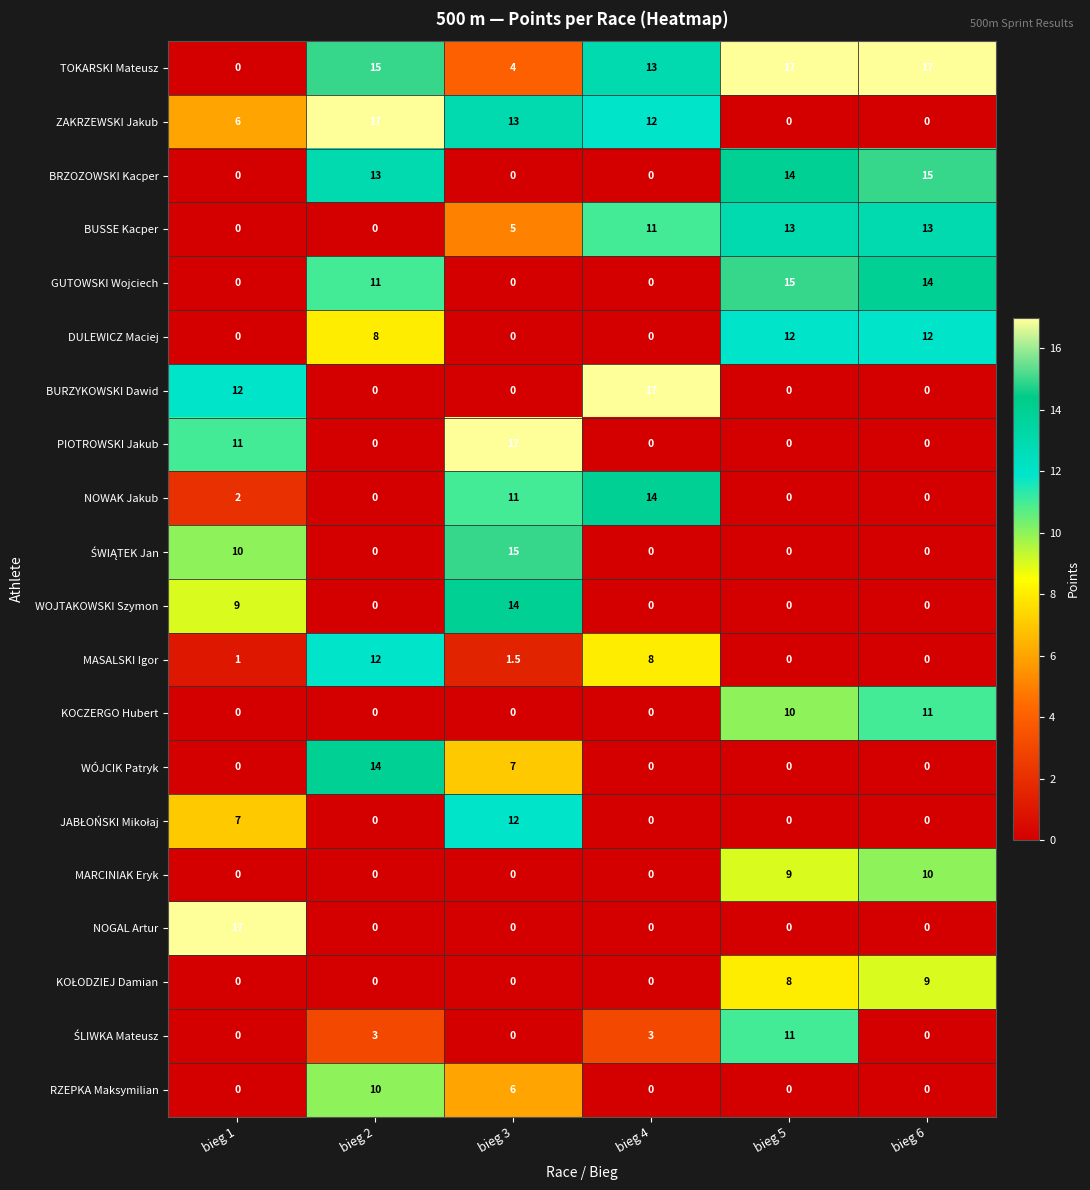

What is the maximum value shown in the chart?

17.0